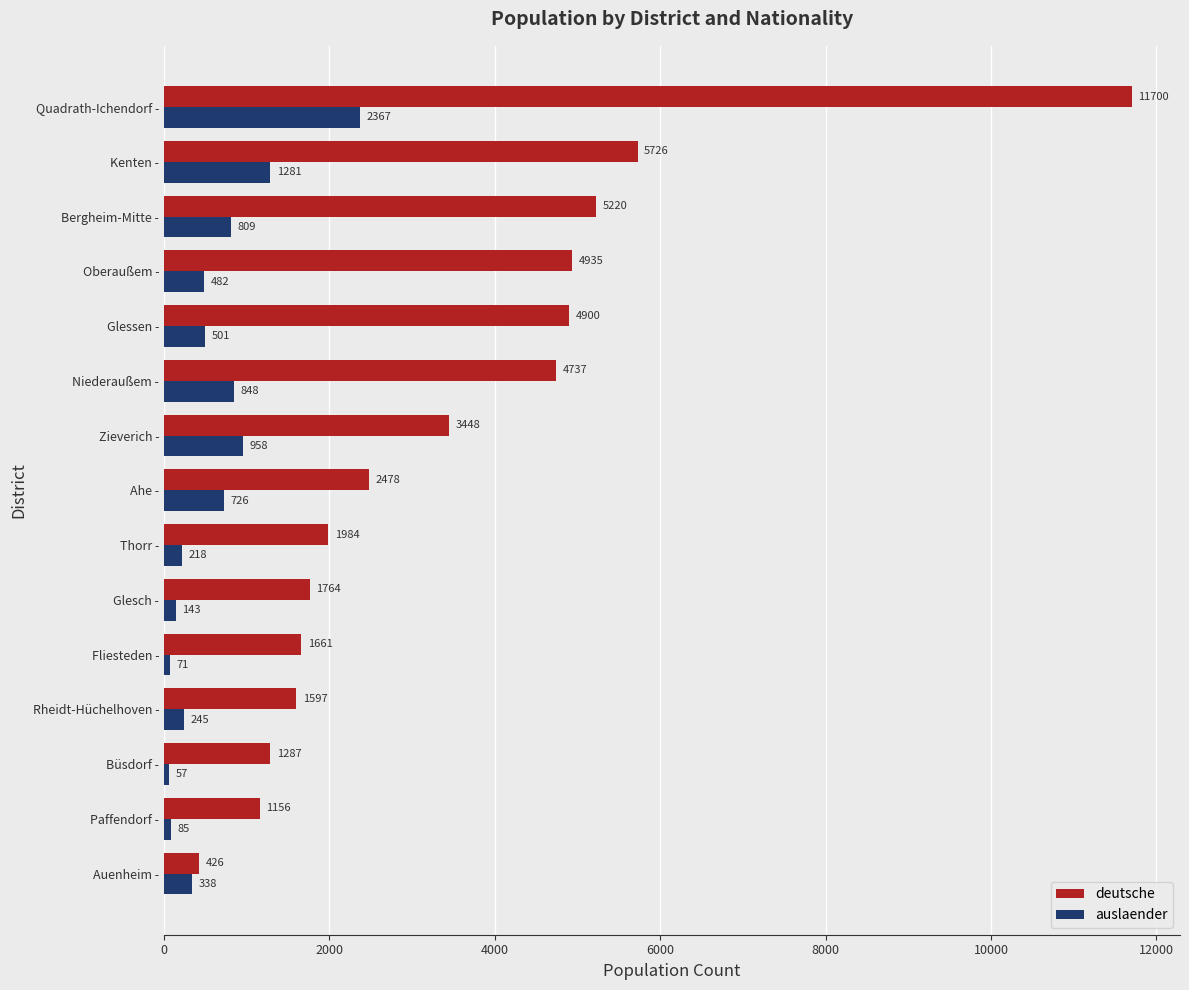

What value does the deutsche series have at Zieverich -, to the nearest 100?

3400